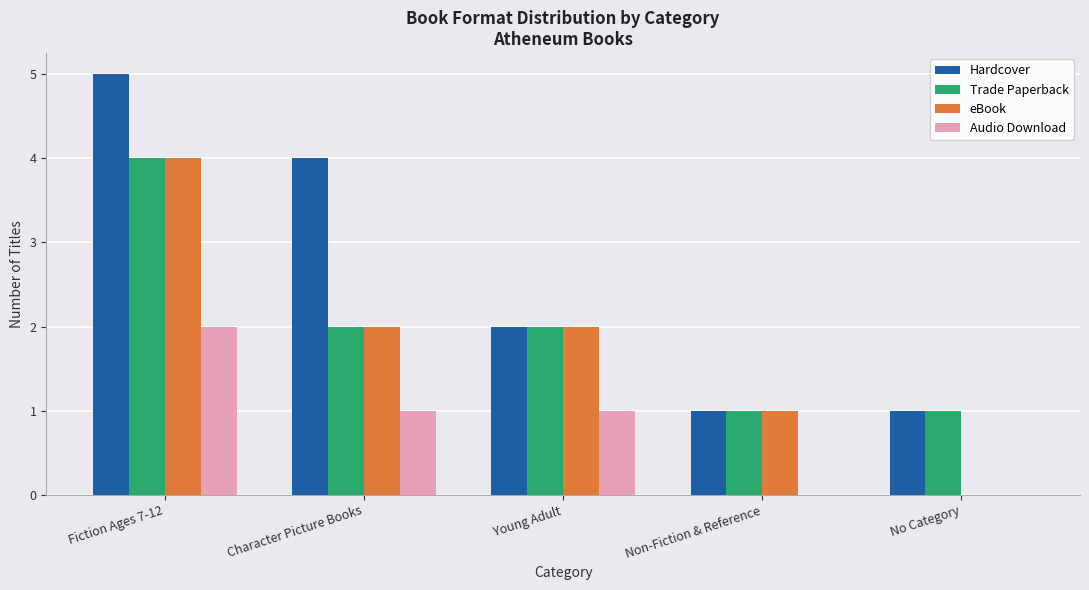

Is it true that Audio Download equals 0 at No Category?

True